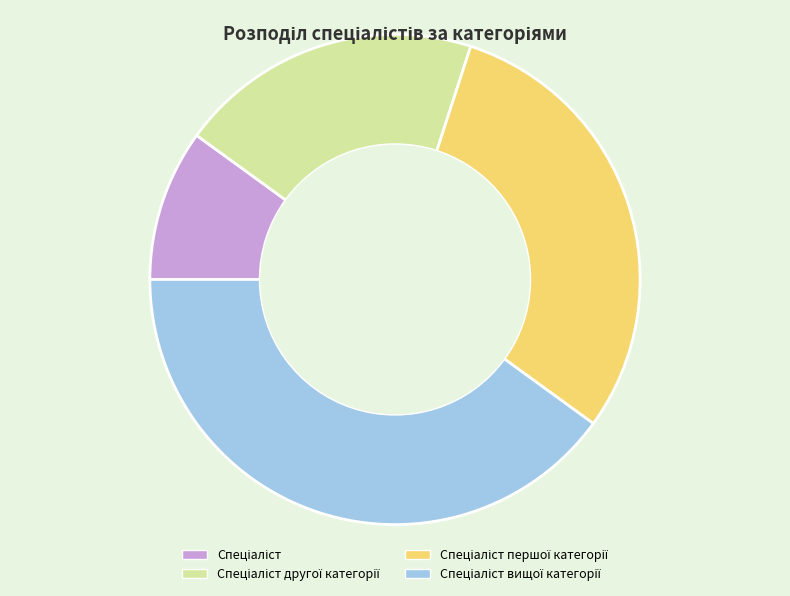

Does any single category account for the majority?

No